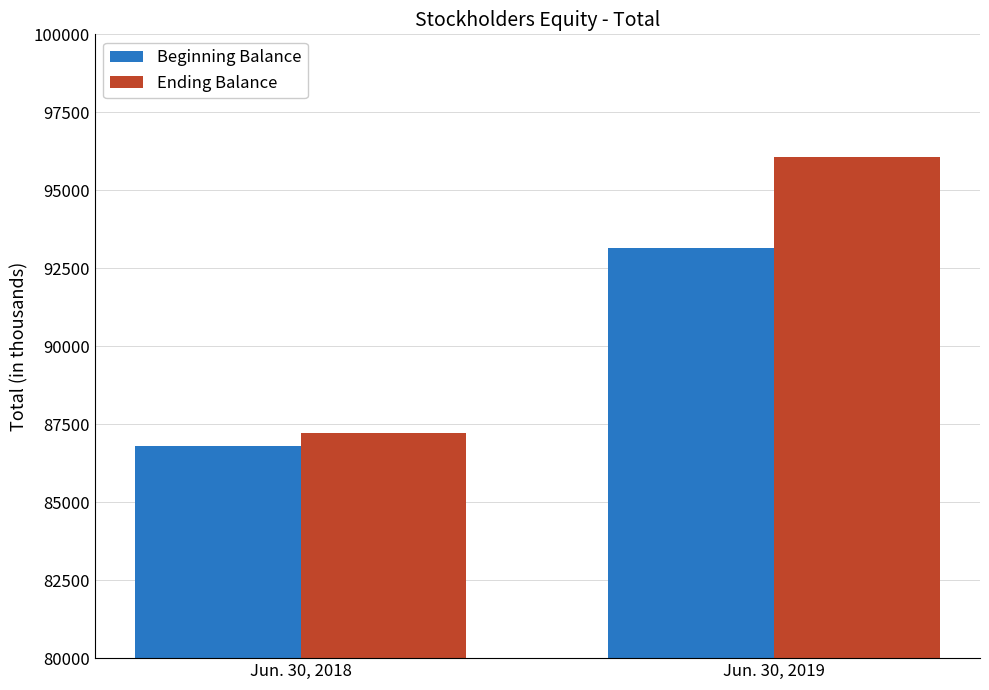

True or false: Ending Balance has a value of 116332 at Jun. 30, 2018.

False